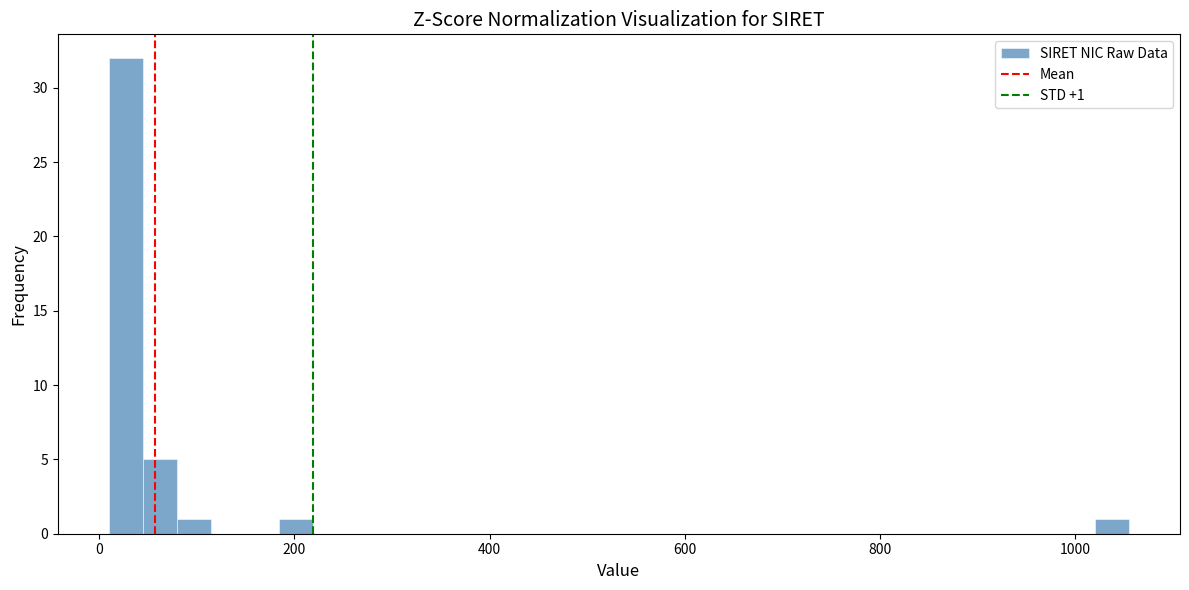

Read against the x-axis, roughly where is the centre of the tallest bar?

20